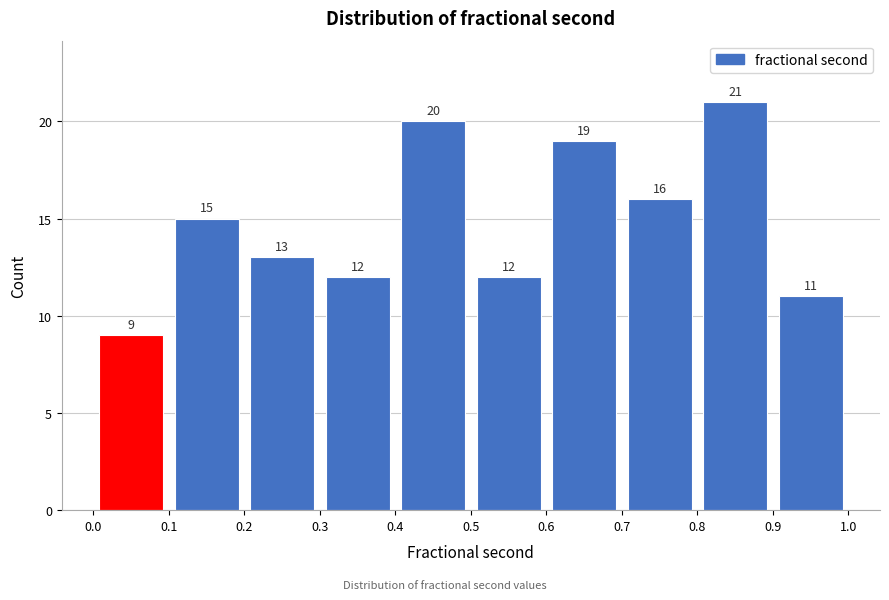

Over which range of the x-axis is the bar tallest?

0.8 to 0.9